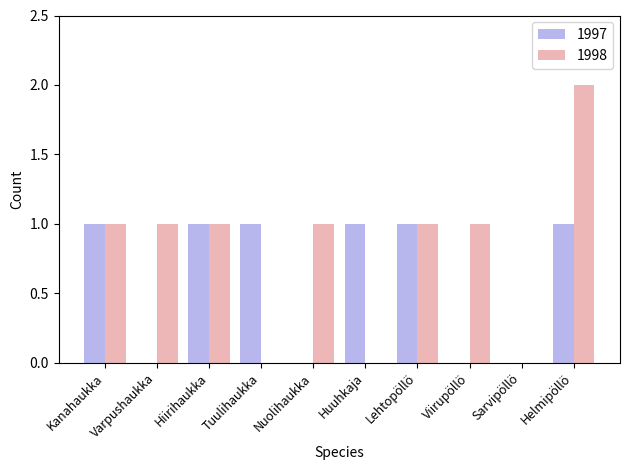

What is the sum of all 1997 values?

6